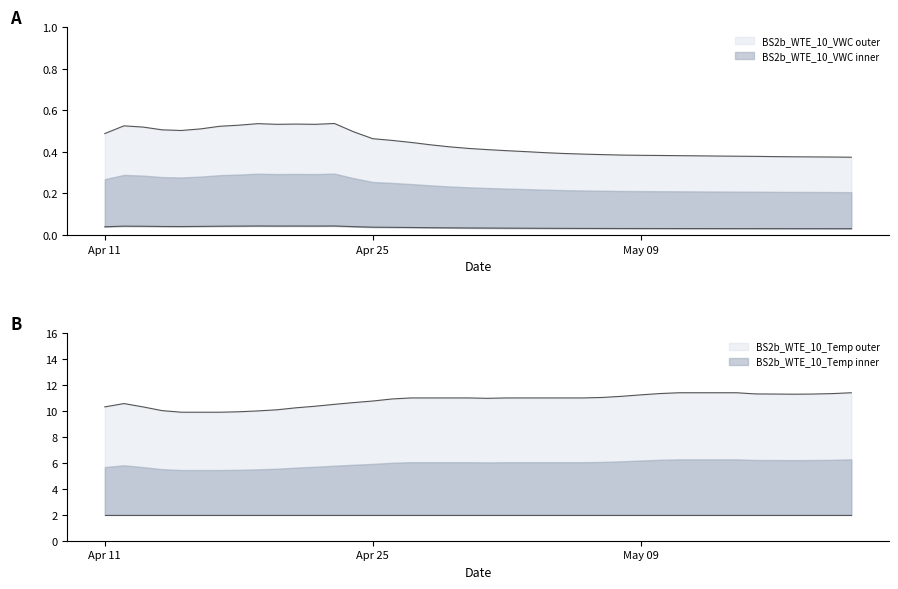

What is the difference between the second highest and second lowest values in the BS2b_WTE_10_Temp series?

1.5